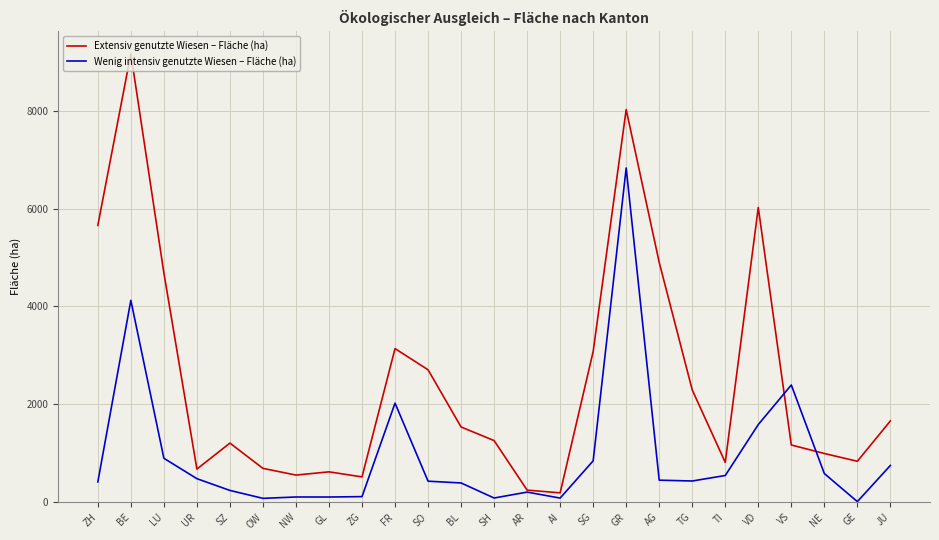

At which label does Wenig intensiv genutzte Wiesen – Fläche (ha) first exceed 430?

BE